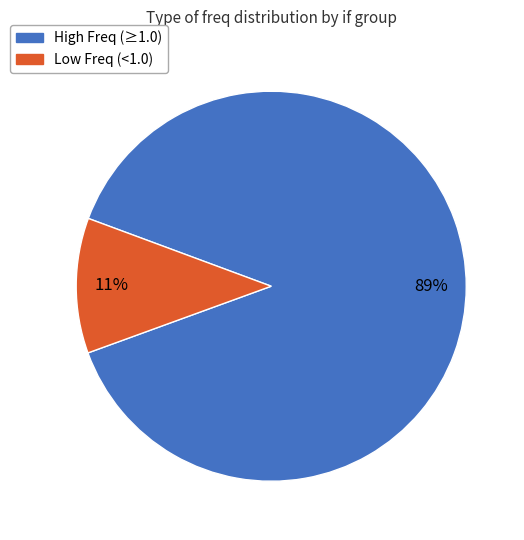

Is there a majority slice in this chart?

Yes